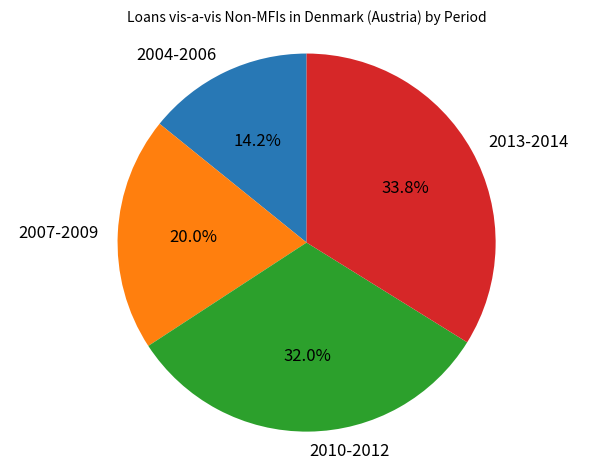

Which slice is the largest?

2013-2014